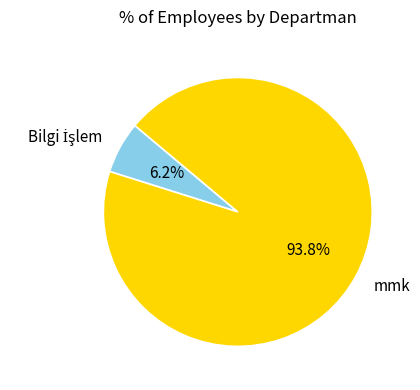

Count the number of slices in the pie.

2